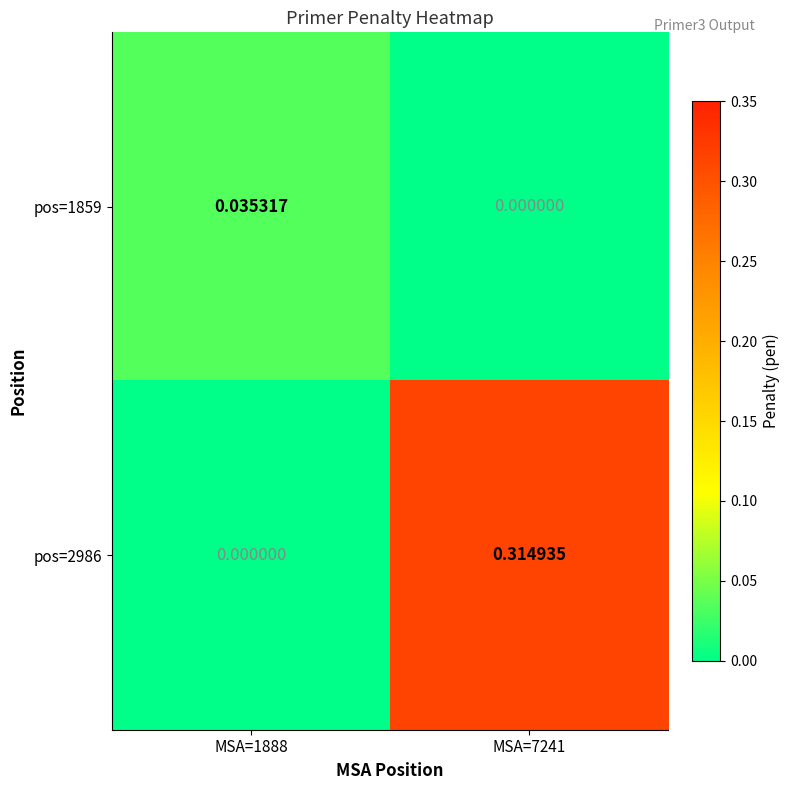

Is the value of pos=1859 at MSA=1888 greater than the value of pos=2986 at MSA=7241?

No